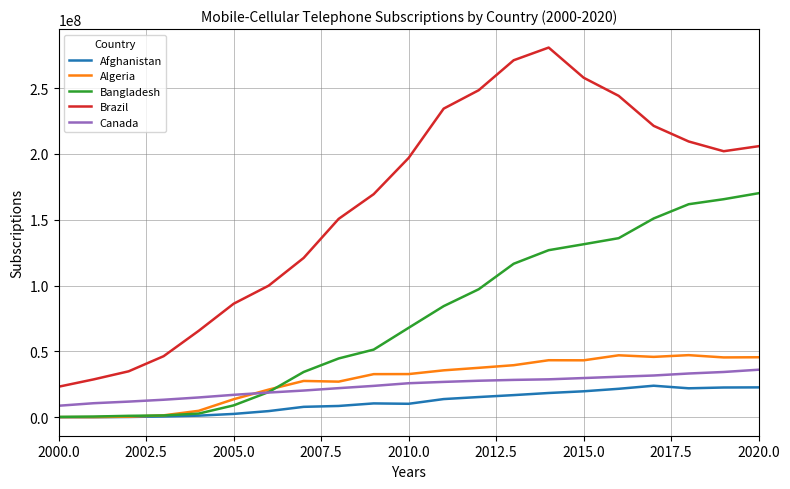

True or false: Brazil and Canada intersect in this chart.

False